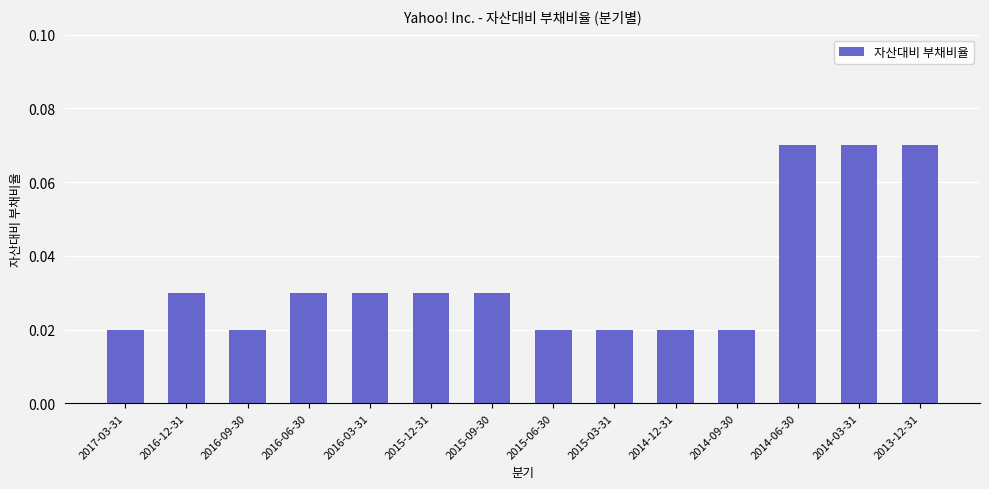

What position from the left is 2014-06-30?

12